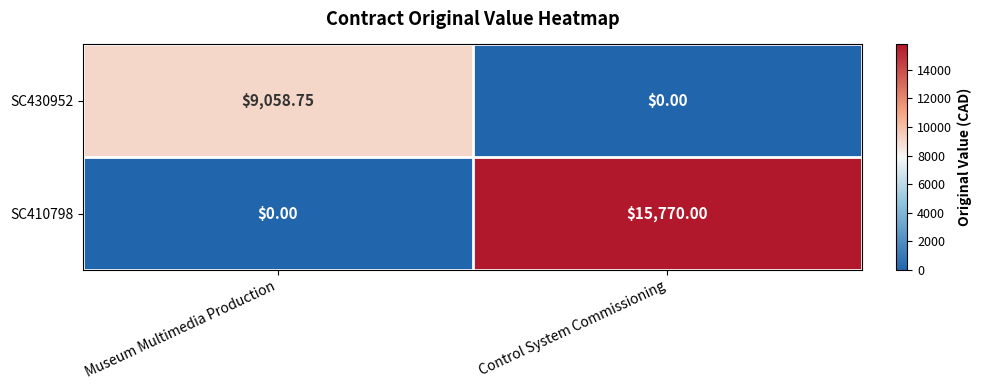

What is the total value across all series at Control System Commissioning?

15770.0